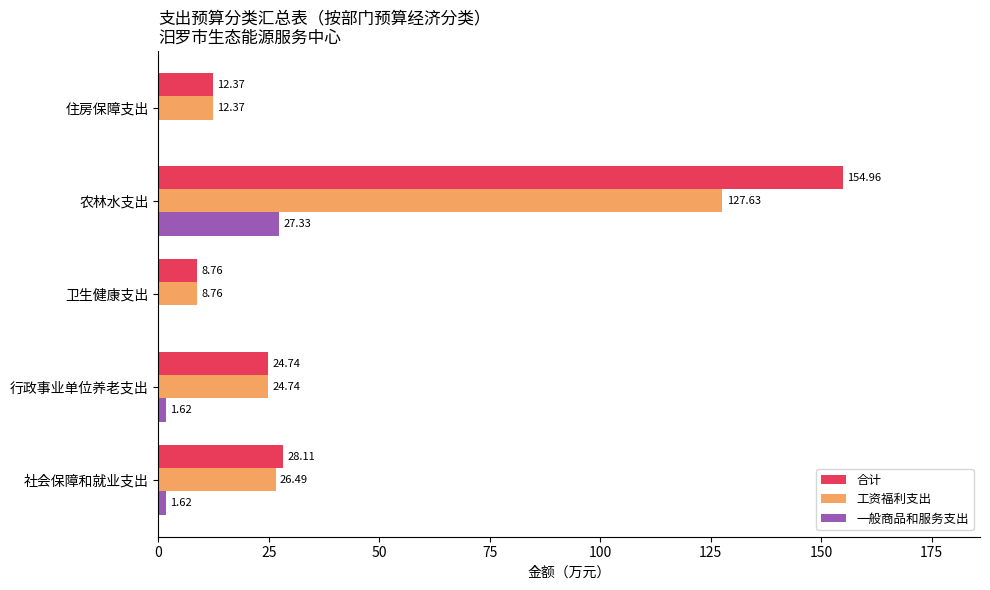

At which category is the sum across all series the highest?

农林水支出